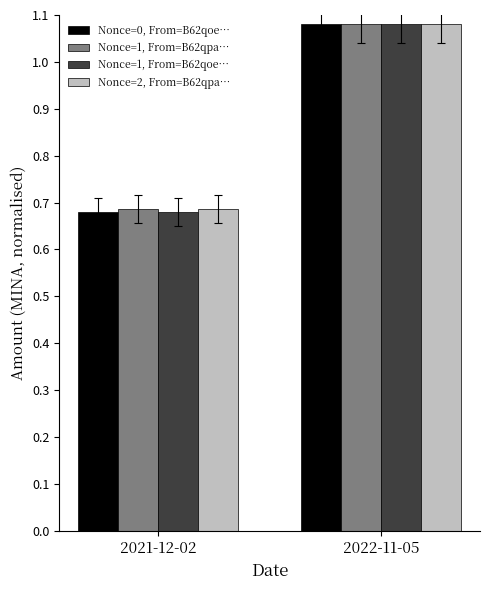

The Nonce=1, From=B62qpa… series shows 1.9 at 2022-11-05. True or false?

False